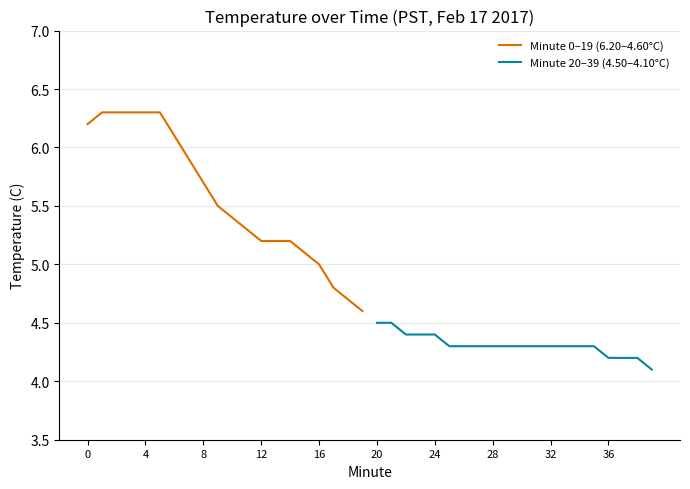

What are all the series names shown in the legend?

Minute 0–19 (6.20–4.60°C), Minute 20–39 (4.50–4.10°C)